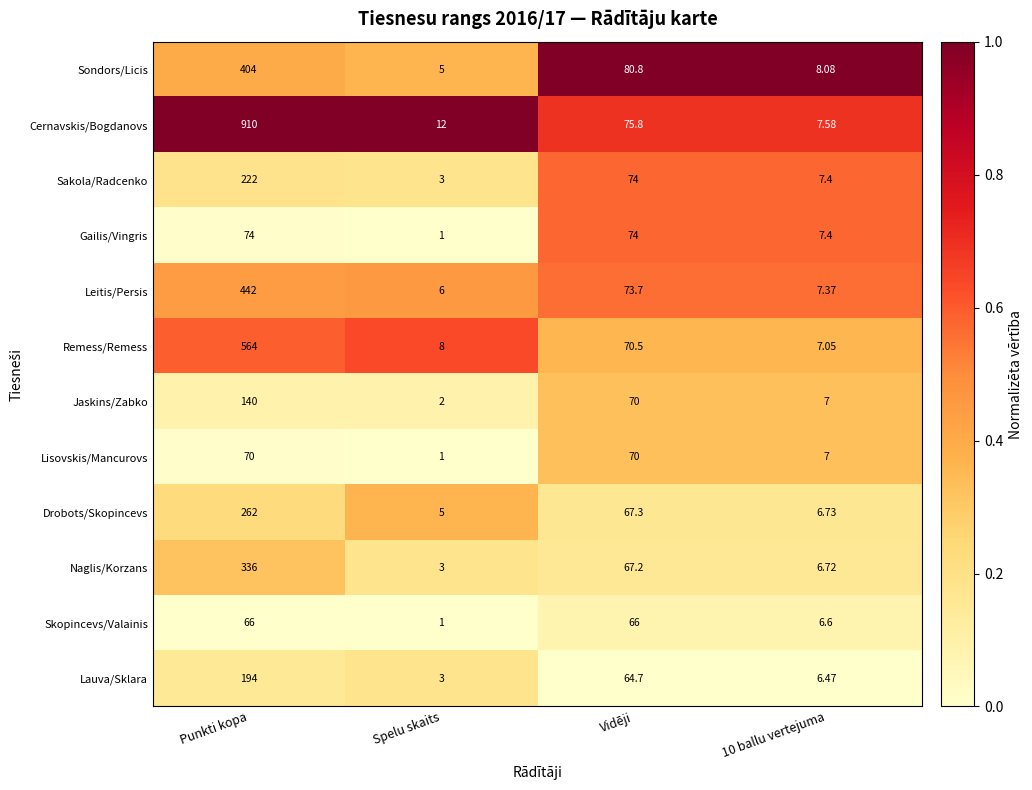

At Punkti kopa, list the series in order from smallest to largest.

Skopincevs/Valainis, Lisovskis/Mancurovs, Gailis/Vingris, Jaskins/Zabko, Lauva/Sklara, Sakola/Radcenko, Drobots/Skopincevs, Naglis/Korzans, Sondors/Licis, Leitis/Persis, Remess/Remess, Cernavskis/Bogdanovs